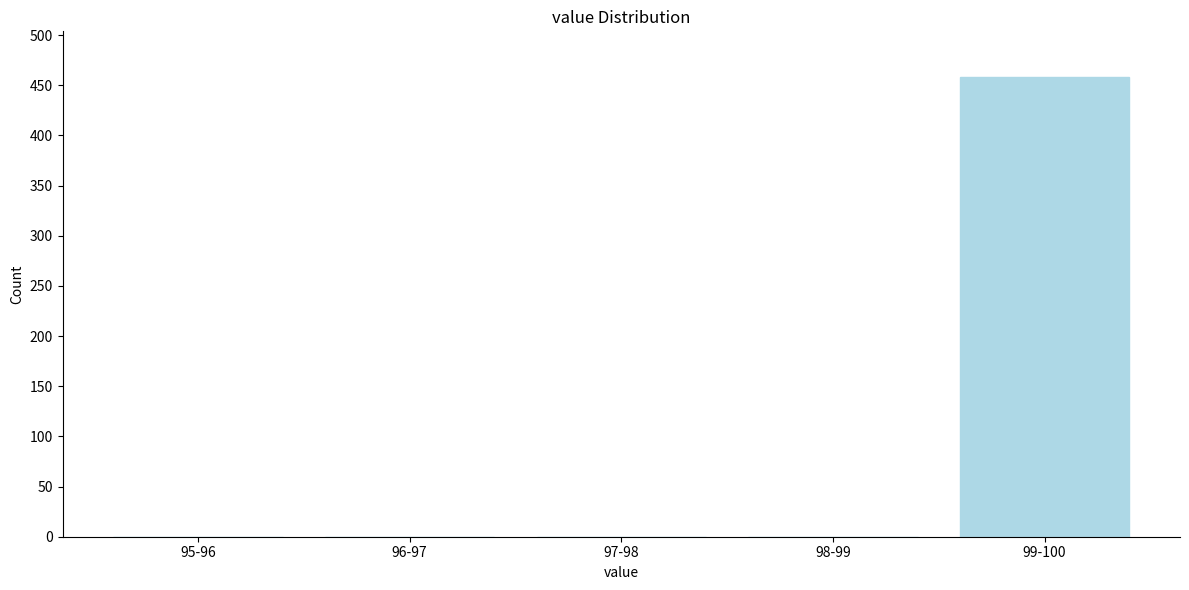

Reading left to right, what are all the values shown in this chart?

95-96=0	96-97=0	97-98=0	98-99=0	99-100=458